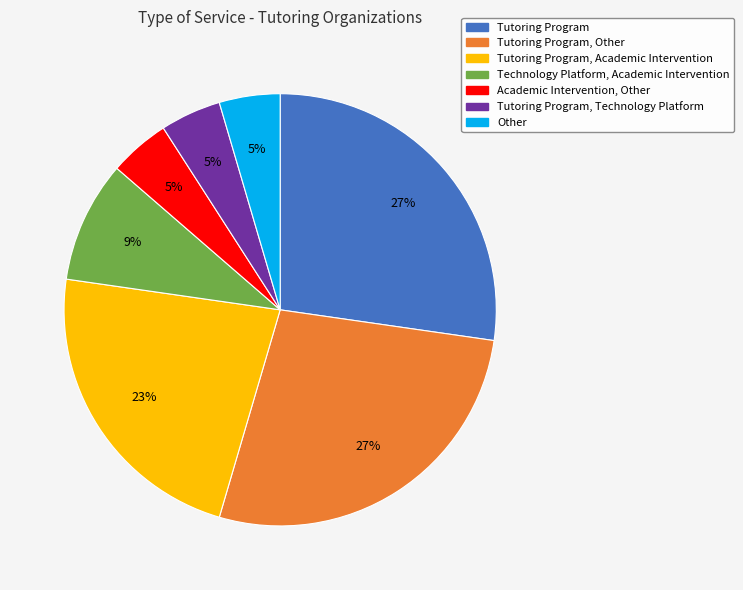

Is it true that Academic Intervention, Other is 13% of the pie?

False